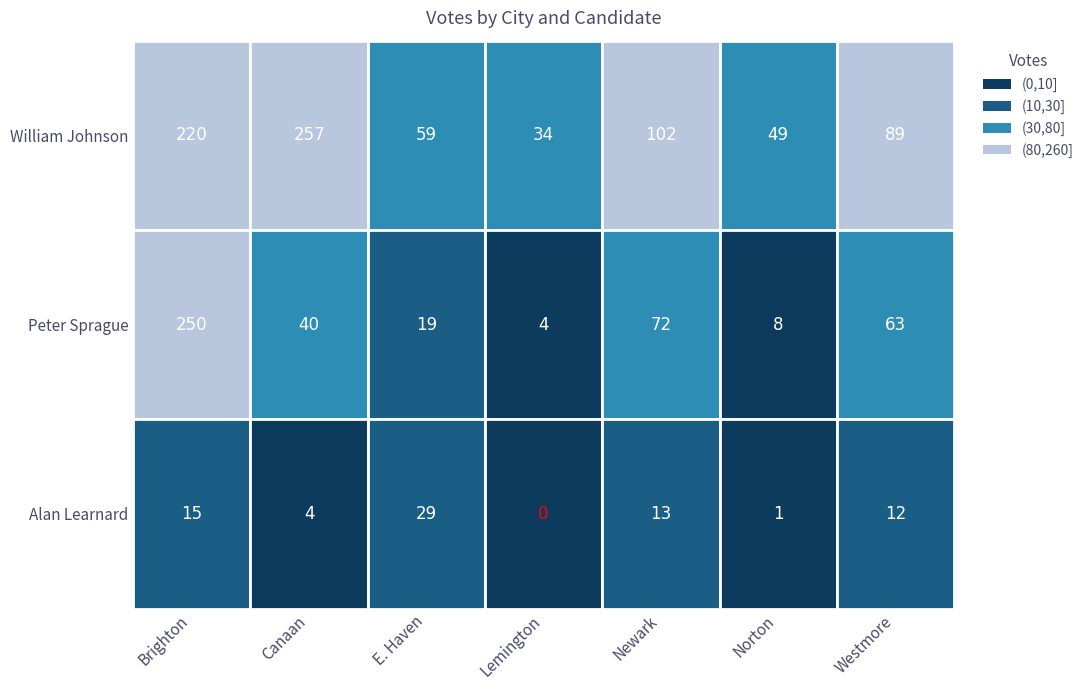

Rank the series by their maximum value, from lowest to highest.

Alan Learnard, Peter Sprague, William Johnson